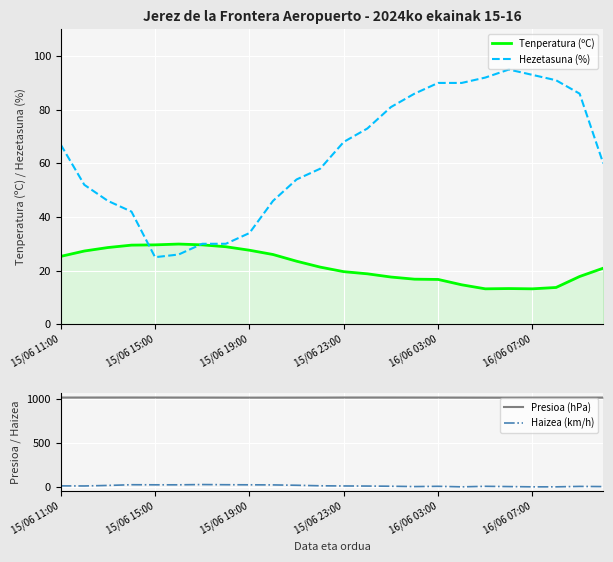

The Tenperatura (ºC) series shows 13.7 at 21. True or false?

True